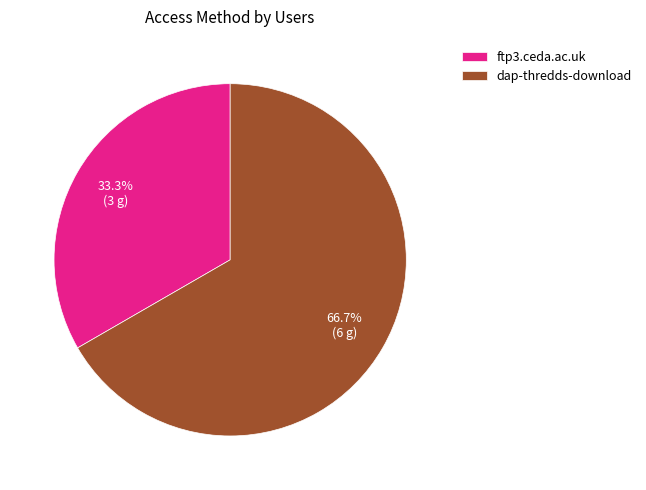

Which category accounts for the majority?

dap-thredds-download